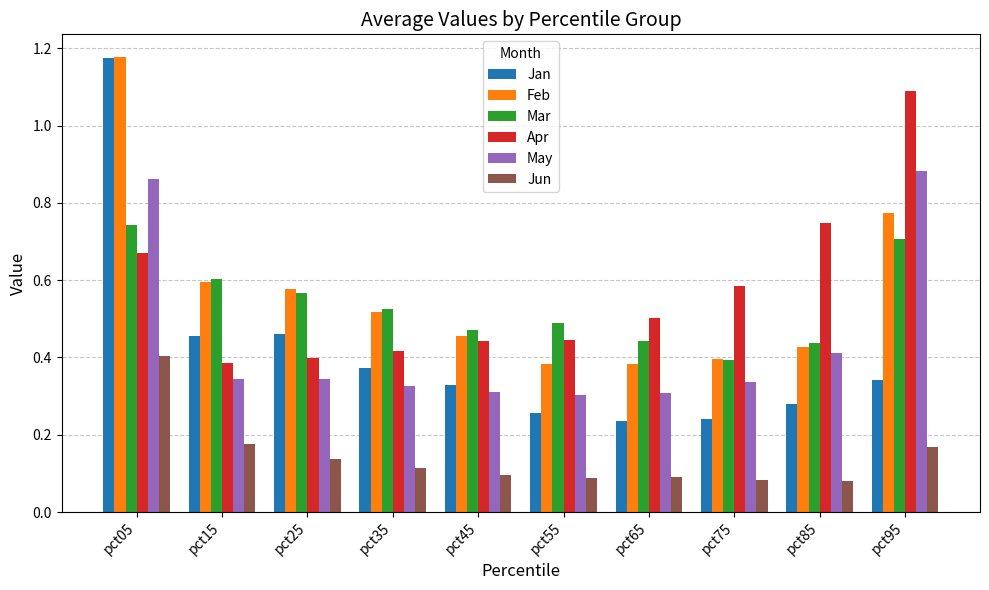

Count the number of data series in this chart.

6